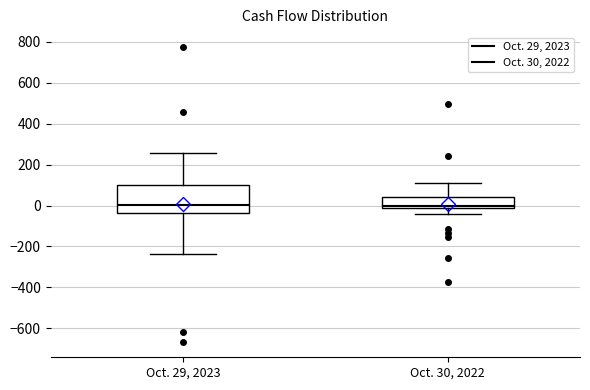

Reading left to right, transcribe this box plot: for each box, give where its median line is, the range the box spans, and where its two whiskers end, as read against the y-axis. The values are not printed on the chart, so give them approximately, as read against the axis.

Oct. 29, 2023: median 0, box -40 to 100, whiskers -240 to 260
Oct. 30, 2022: median 0, box -20 to 40, whiskers -40 to 120